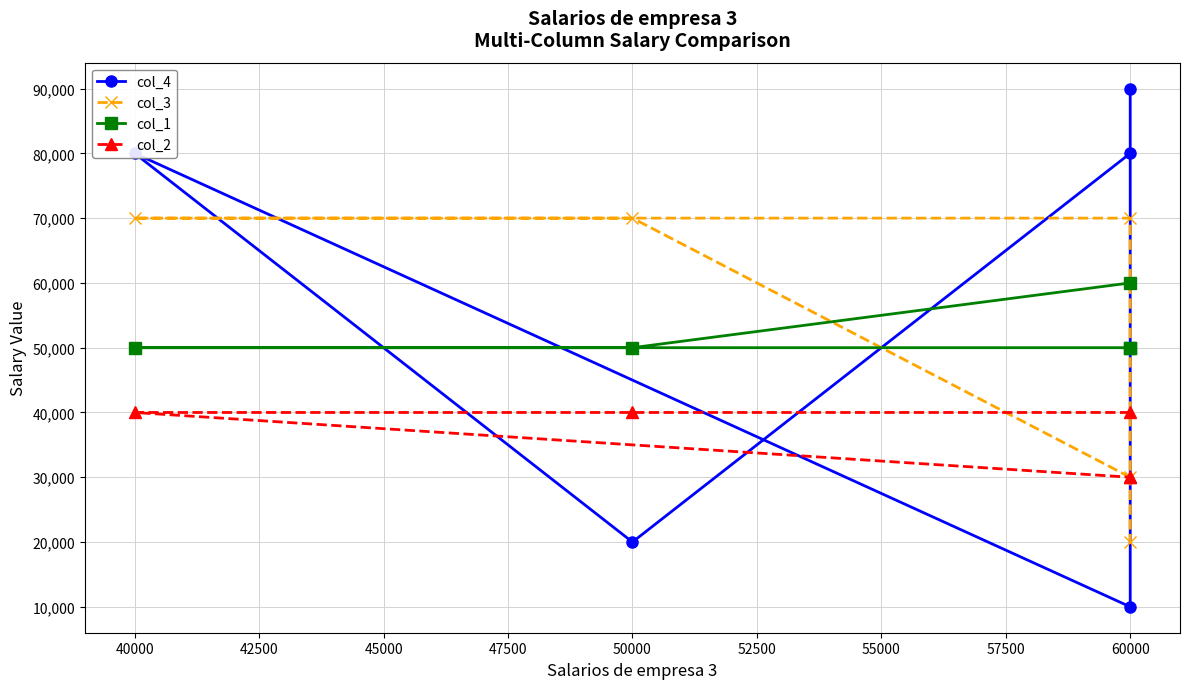

Is it true that col_1 equals 17753 at 60000?

False